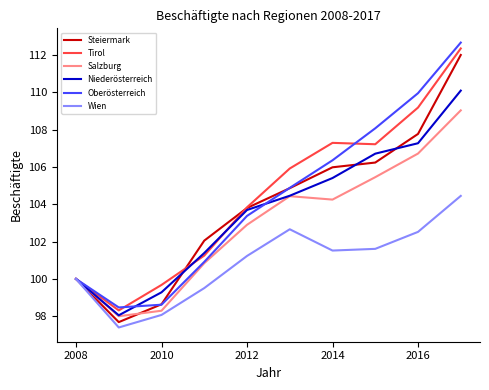

What is the difference between the maximum and minimum values in the Tirol series?

14.0